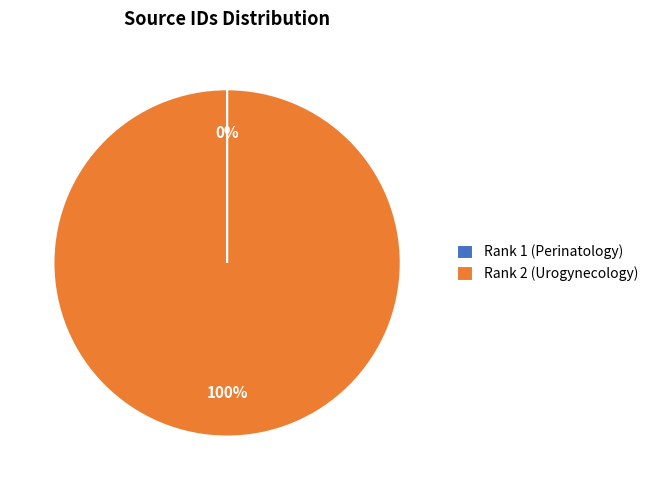

Which slice is the largest?

Rank 2 (Urogynecology)